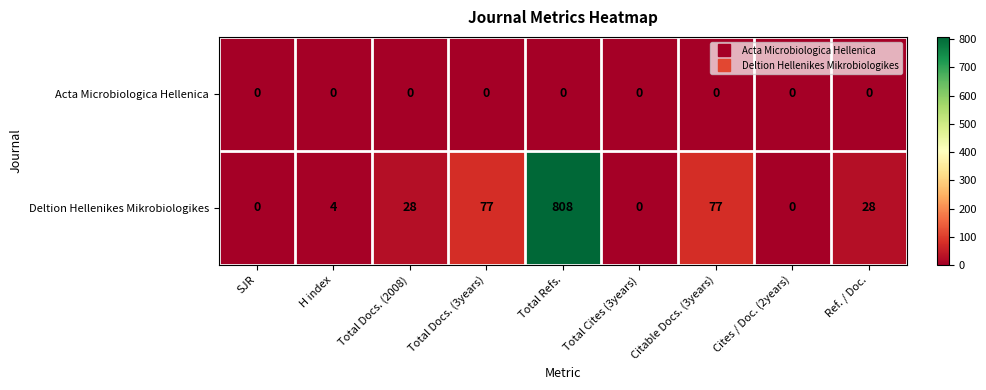

Read the Deltion Hellenikes Mikrobiologikes value at Total Refs..

808